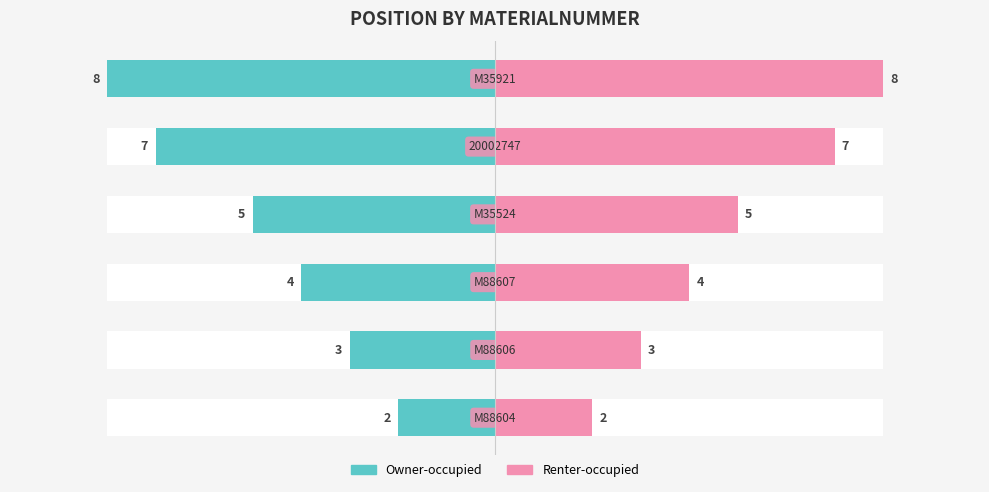

Rank the series at 4 from highest to lowest value.

Renter-occupied, Owner-occupied